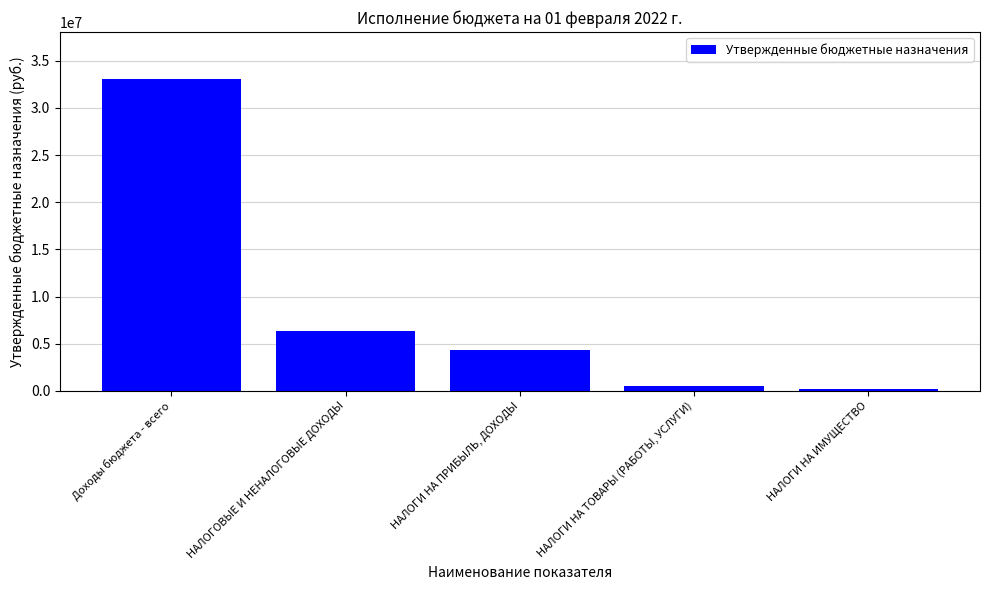

Rank the categories by value from lowest to highest.

НАЛОГИ НА ИМУЩЕСТВО, НАЛОГИ НА ТОВАРЫ (РАБОТЫ, УСЛУГИ), НАЛОГИ НА ПРИБЫЛЬ, ДОХОДЫ, НАЛОГОВЫЕ И НЕНАЛОГОВЫЕ ДОХОДЫ, Доходы бюджета - всего